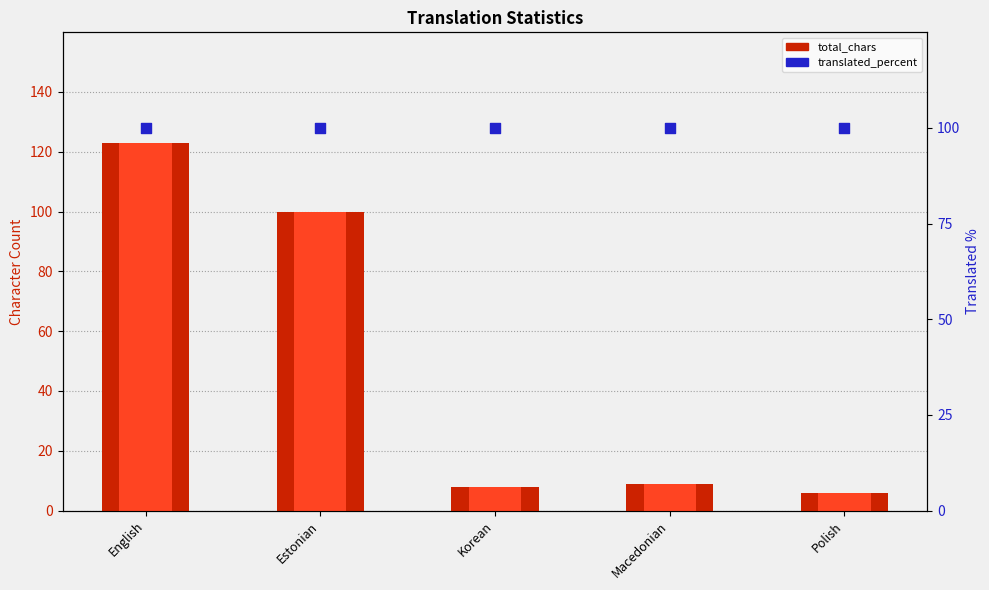

Which series reaches the minimum Y coordinate?

total_chars